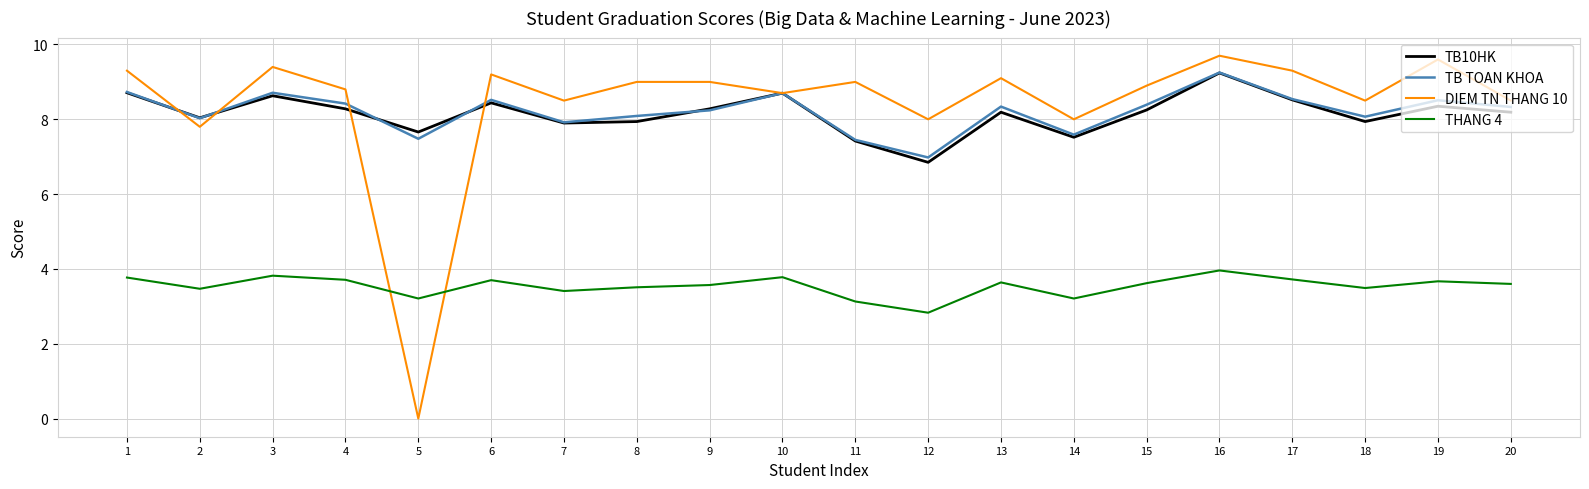

What is the average value of the TB10HK series?

8.2